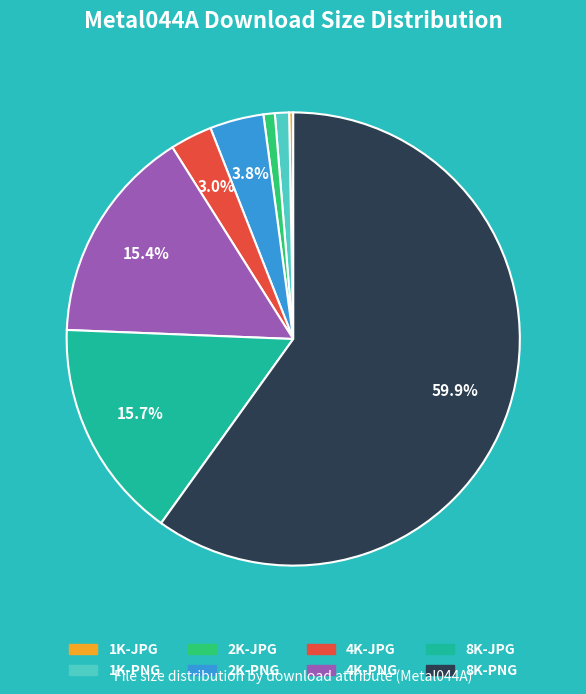

Count the number of slices in the pie.

8